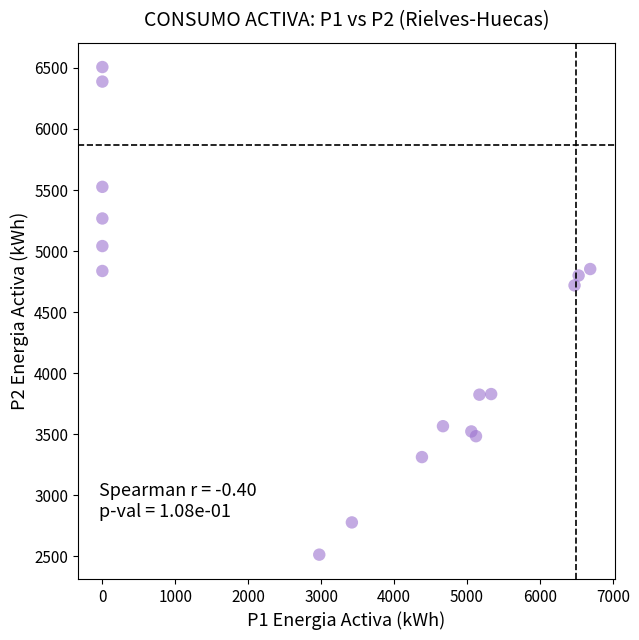

What Y value in the scatter plot is closest to 4510?

4719